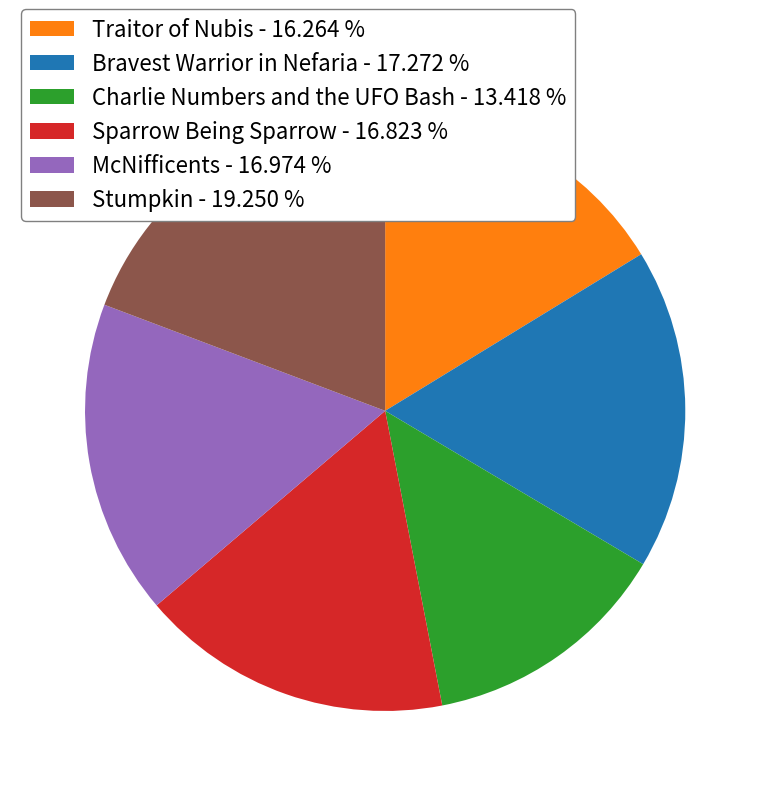

Is there any slice that represents more than half of the pie?

No